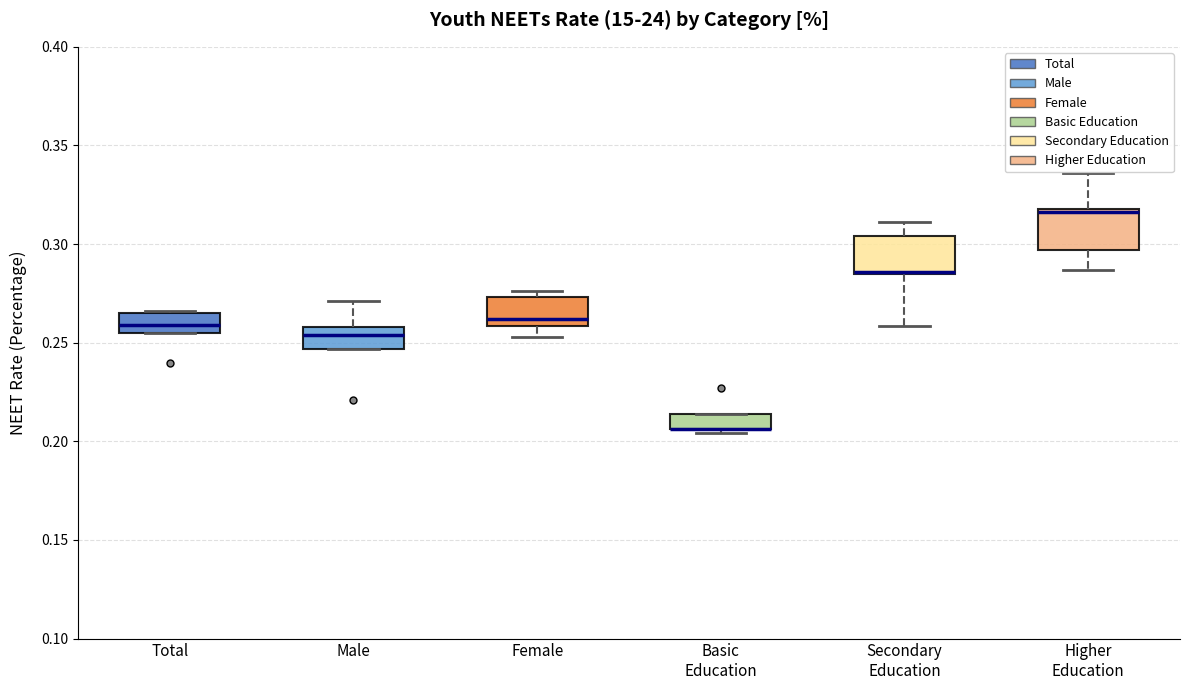

Where does the upper whisker of the box for Higher Education end on the y-axis? The values are not printed on the chart, so give them approximately, as read against the axis.

0.335